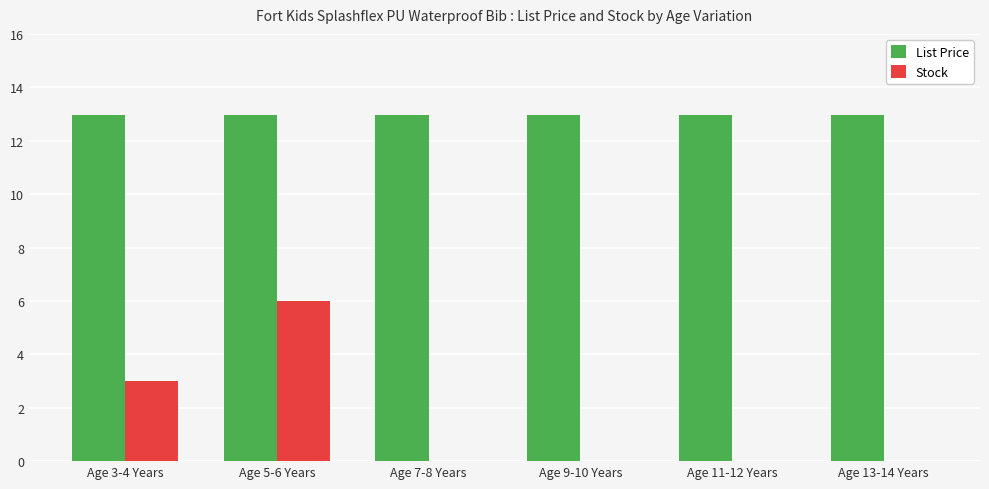

Which series has the largest total across all categories?

List Price